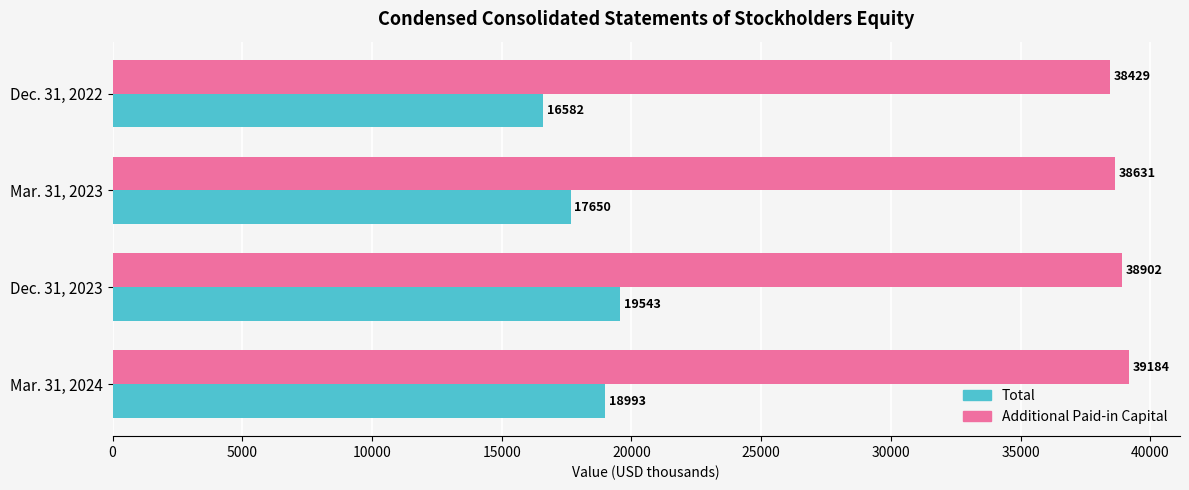

How many distinct data groups are displayed?

2